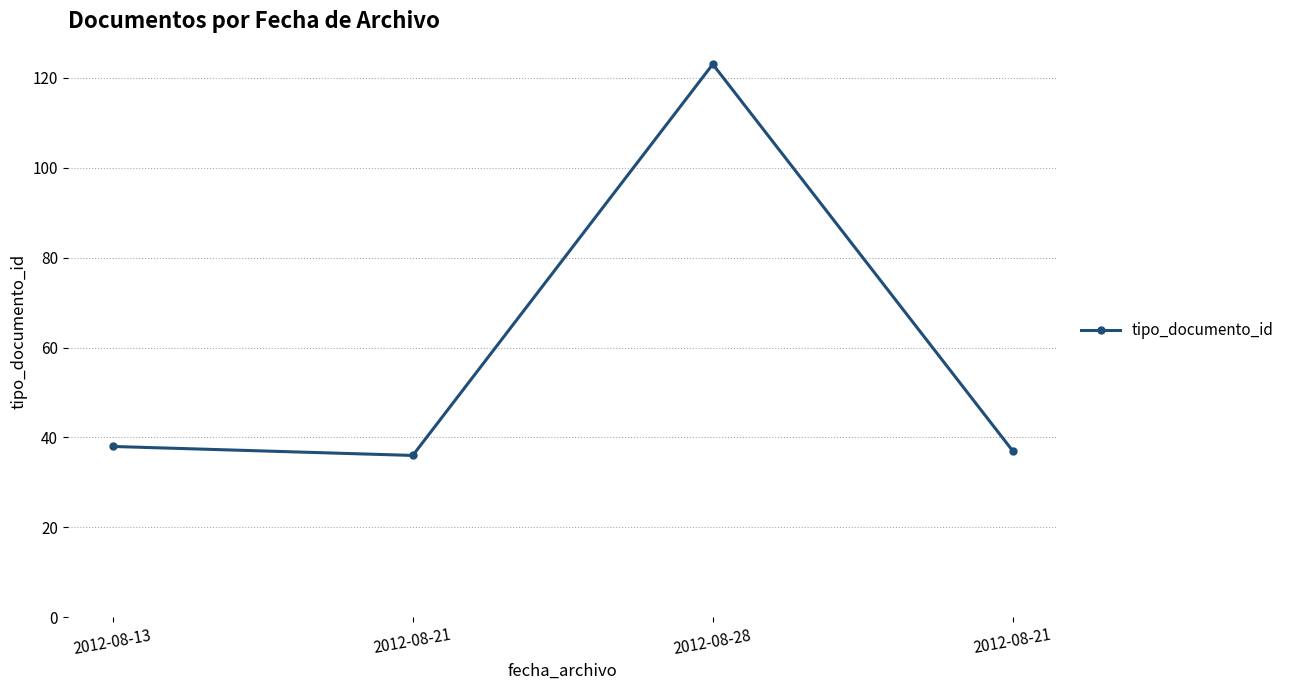

Is it true that the value at 2012-08-21 is 36?

True